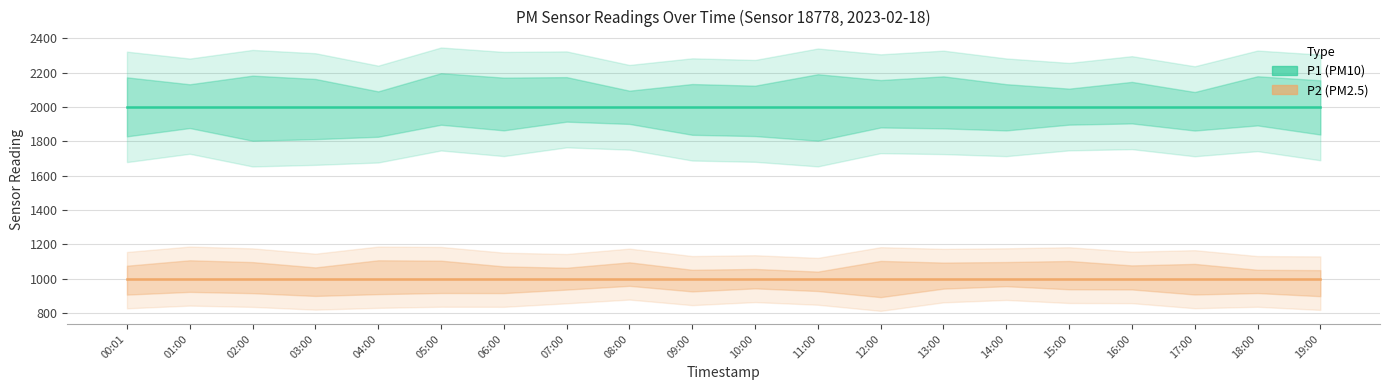

Which series changed the most between 12:00 and 14:00?

P1